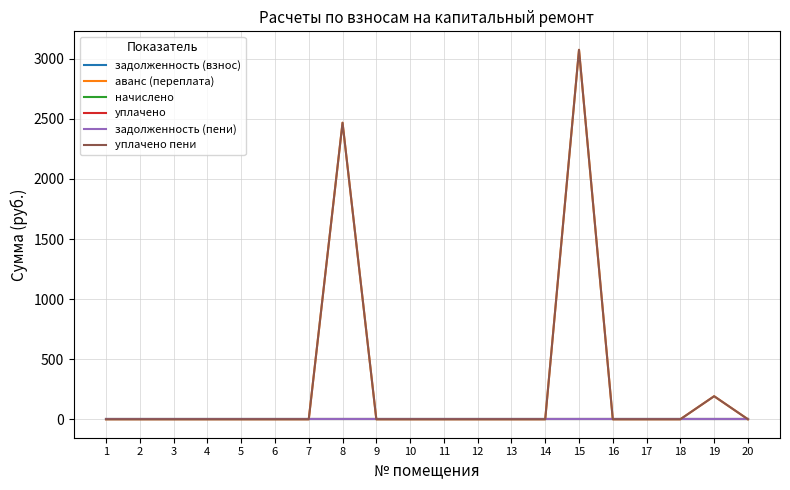

Does the chart display data point markers on the line(s)?

No